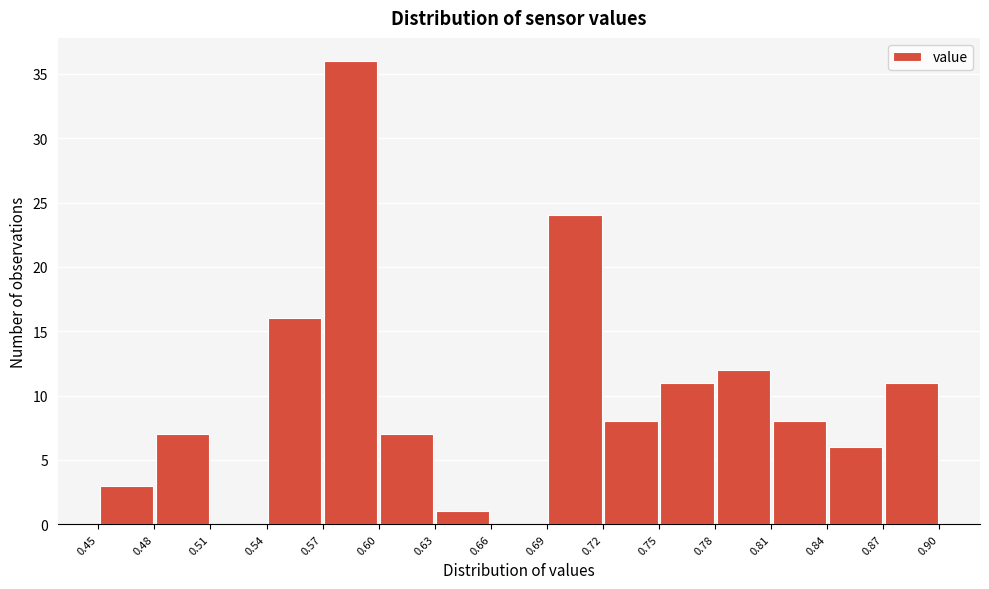

Reading left to right, list every bar in this chart as the range it spans on the x-axis followed by its height. The values are not printed on the chart, so give them approximately, as read against the axis.

0.45 to 0.48: 3
0.48 to 0.51: 7
0.51 to 0.54: 0
0.54 to 0.57: 16
0.57 to 0.60: 36
0.60 to 0.63: 7
0.63 to 0.66: 1
0.66 to 0.69: 0
0.69 to 0.72: 24
0.72 to 0.75: 8
0.75 to 0.78: 11
0.78 to 0.81: 12
0.81 to 0.84: 8
0.84 to 0.87: 6
0.87 to 0.90: 11